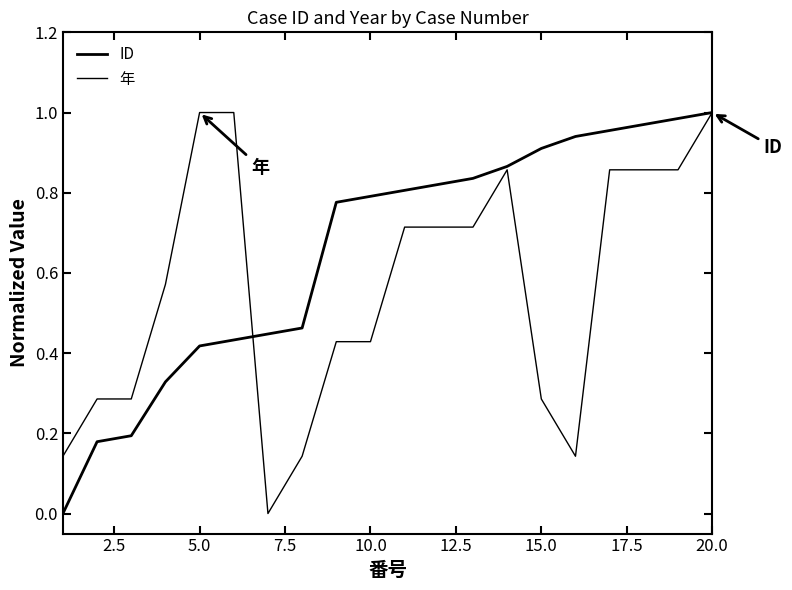

What is the average value of the ID series?

0.7